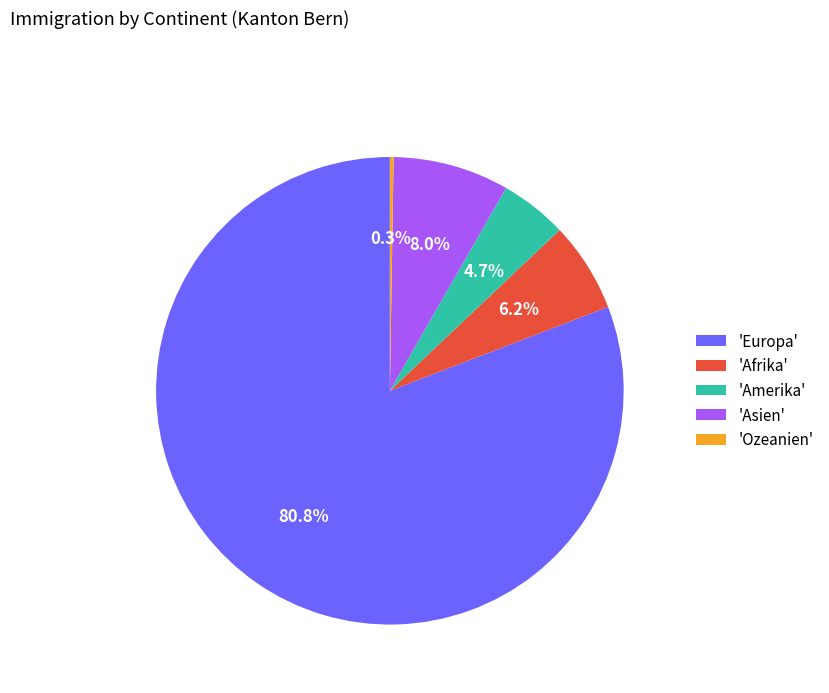

Which category accounts for the majority?

'Europa'